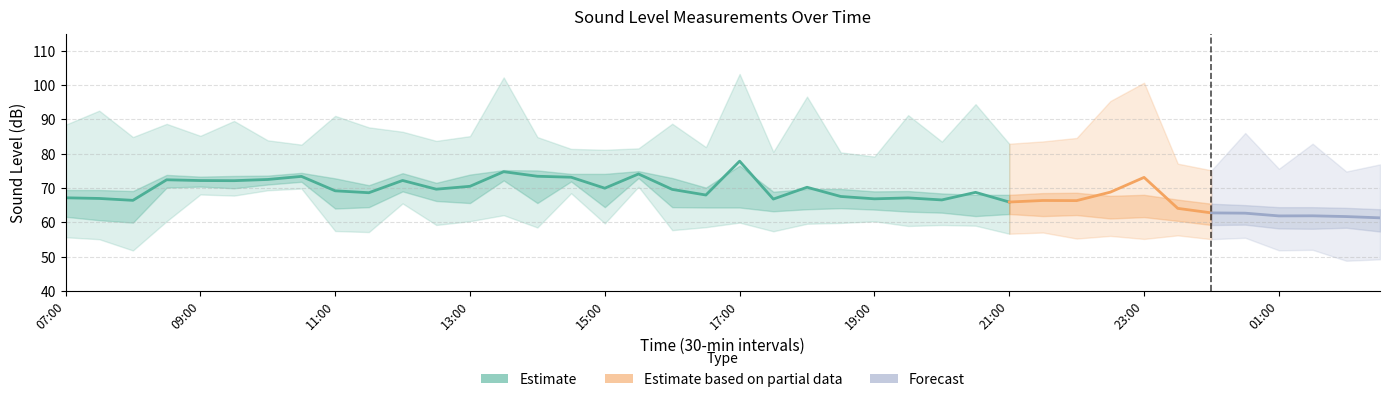

Rank the categories by LAF10 value from lowest to highest.

02:30, 02:00, 01:00, 01:30, 00:30, 00:00, 23:30, 22:30, 20:30, 21:00, 23:00, 20:00, 21:30, 22:00, 17:30, 19:00, 08:00, 19:30, 07:00, 07:30, 18:00, 18:30, 16:30, 11:30, 12:30, 11:00, 16:00, 09:00, 09:30, 10:00, 08:30, 13:00, 14:30, 15:00, 12:00, 10:30, 15:30, 14:00, 13:30, 17:00